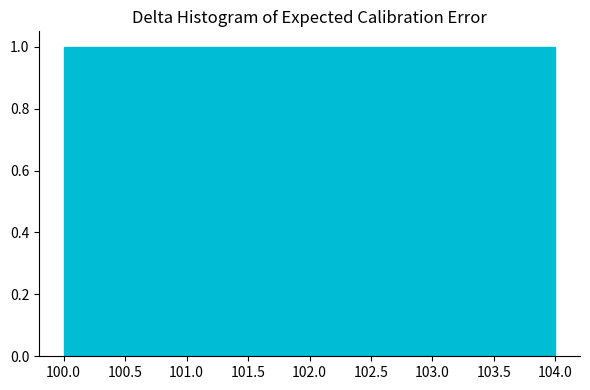

How tall is the bar that spans 102.4 to 103.2 on the x-axis? The values are not printed on the chart, so give them approximately, as read against the axis.

1